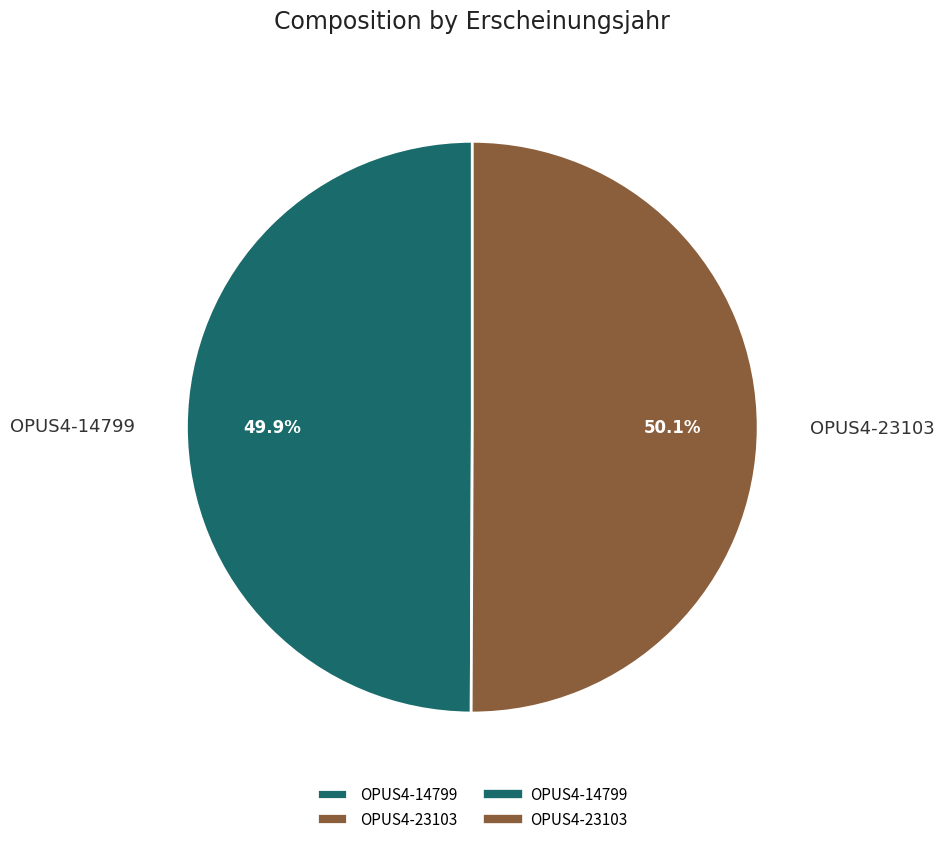

Is there any slice that represents more than half of the pie?

Yes